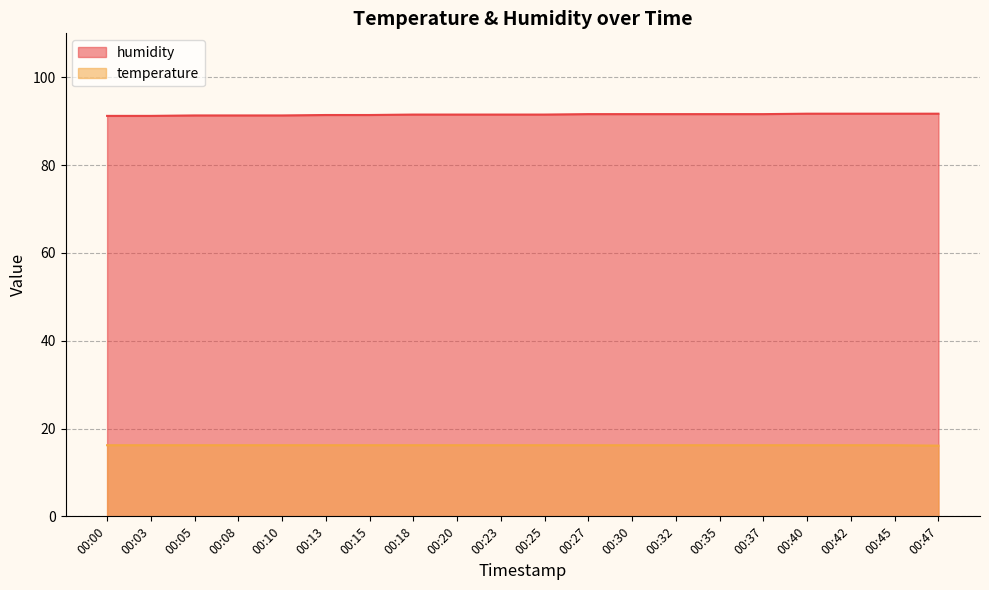

Rank the categories by humidity value from highest to lowest.

00:40, 00:42, 00:45, 00:47, 00:27, 00:30, 00:32, 00:35, 00:37, 00:18, 00:20, 00:23, 00:25, 00:13, 00:15, 00:05, 00:08, 00:10, 00:00, 00:03